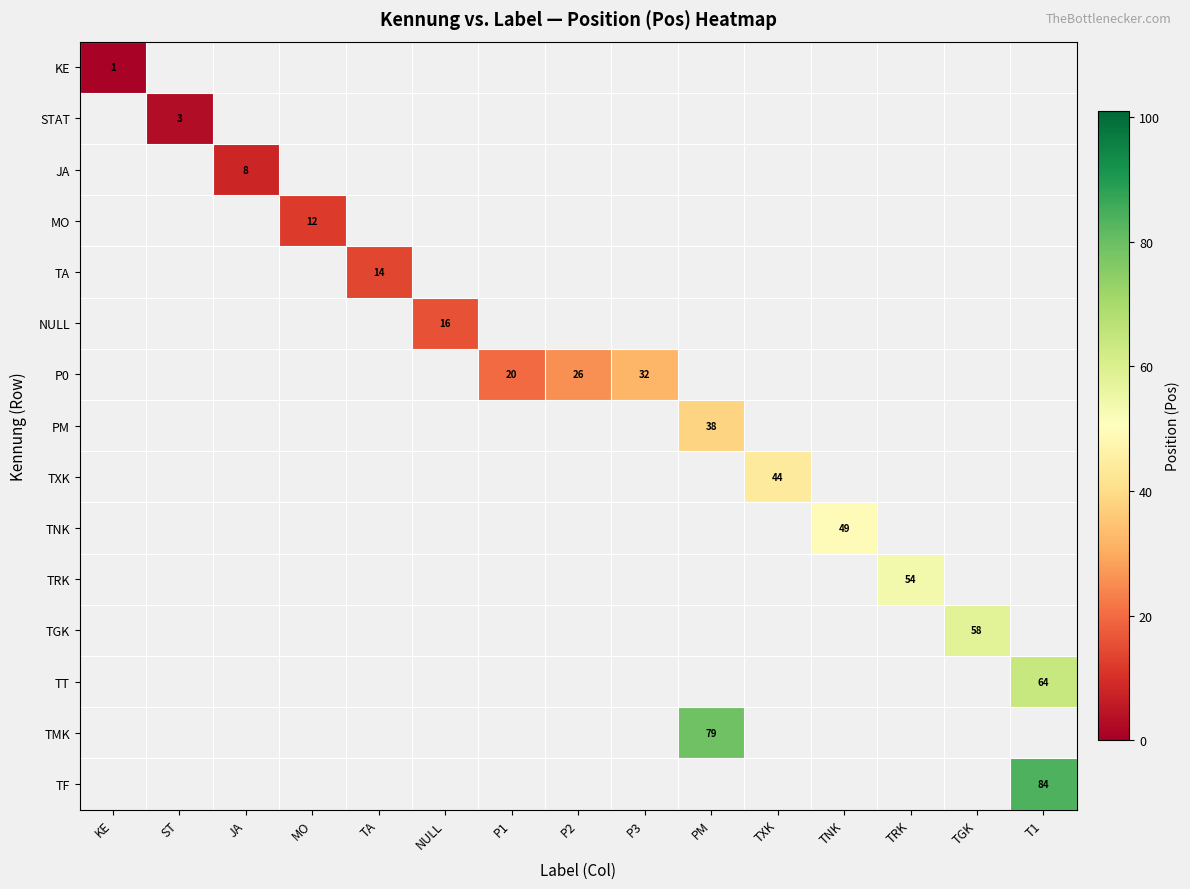

Count the number of data series in this chart.

15